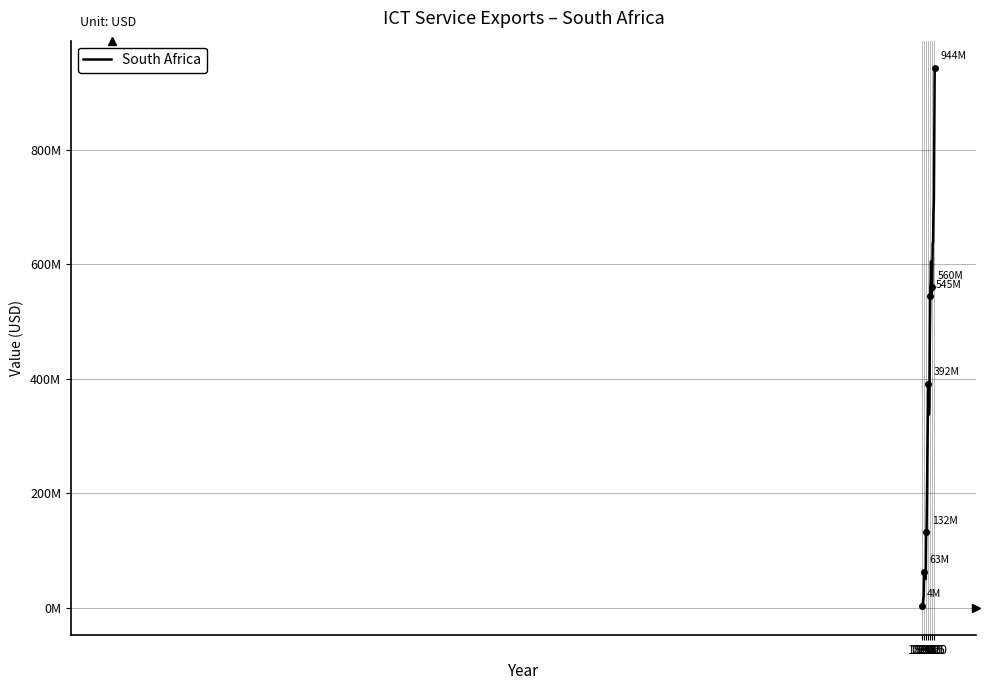

What is the difference between the maximum and minimum values?

939664598.7